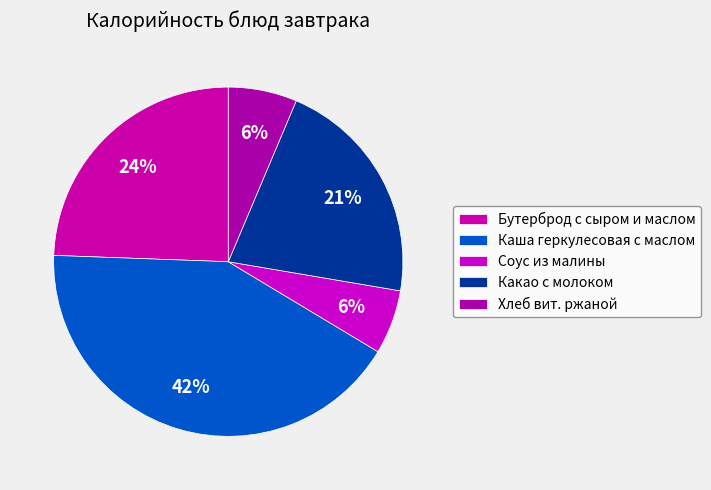

Which has a higher value, Бутерброд с сыром и маслом or Какао с молоком?

Бутерброд с сыром и маслом